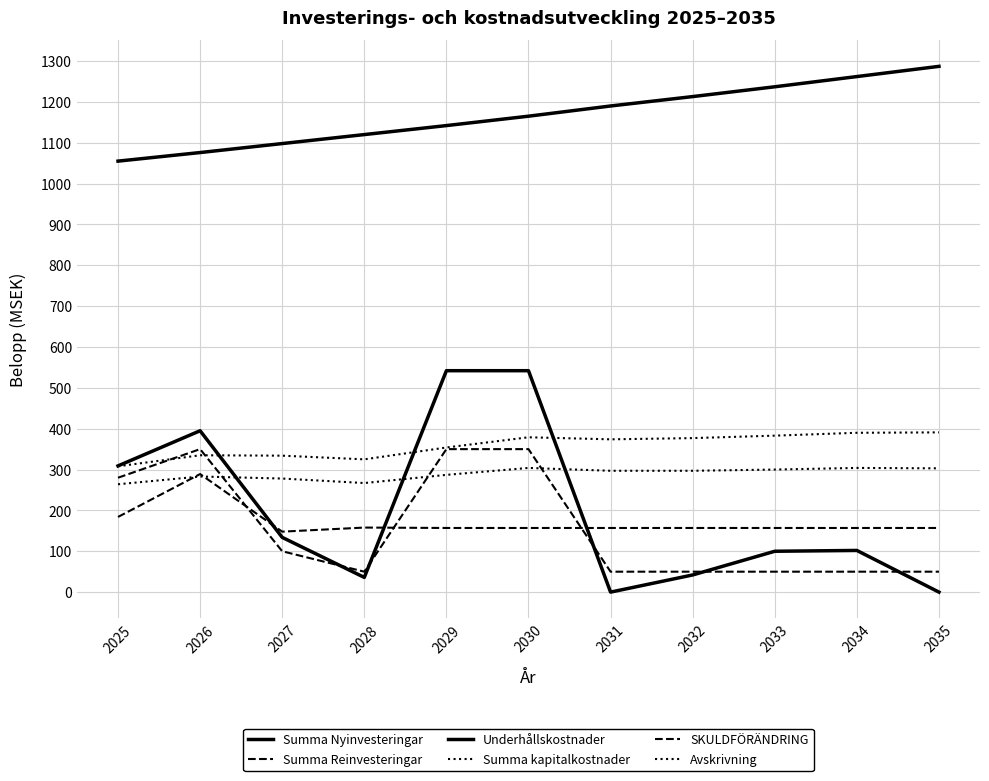

Does the chart have visible grid lines?

Yes